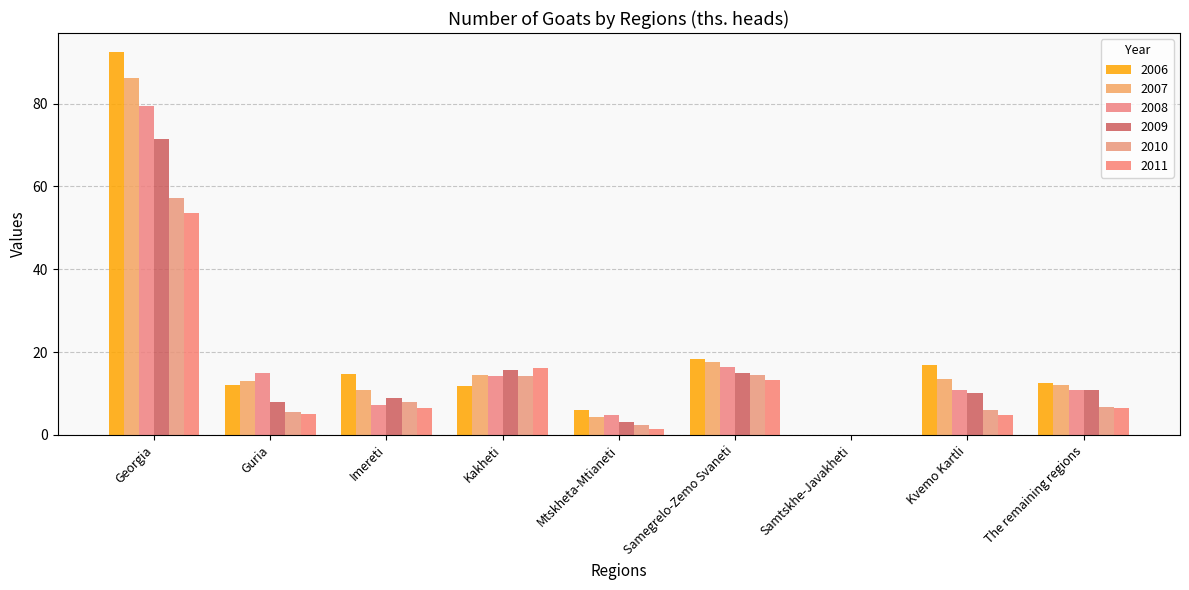

Reading left to right, list all the values displayed in this chart.

2006: 92.4	12.1	14.8	11.8	6.0	18.4	0.0	16.8	12.5
2007: 86.1	13.1	10.9	14.4	4.4	17.6	0.0	13.6	12.1
2008: 79.4	15.0	7.3	14.3	4.7	16.4	0.0	10.9	10.8
2009: 71.5	8.0	9.0	15.7	3.0	14.9	0.0	10.1	10.8
2010: 57.1	5.5	7.9	14.3	2.3	14.4	0.0	5.9	6.8
2011: 53.6	5.0	6.4	16.1	1.5	13.3	0.0	4.8	6.5